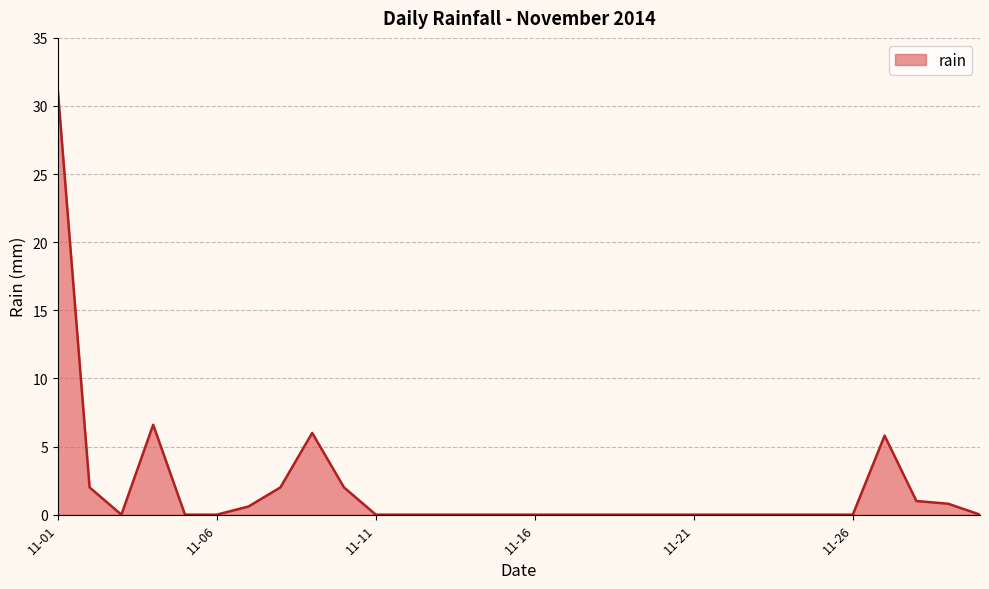

What is the greatest value displayed?

31.2